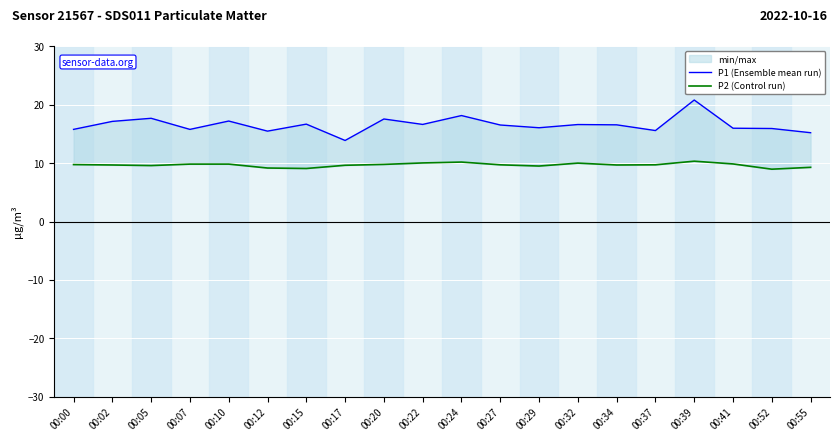

True or false: P1 (Ensemble mean run) and P2 (Control run) cross at least once.

False